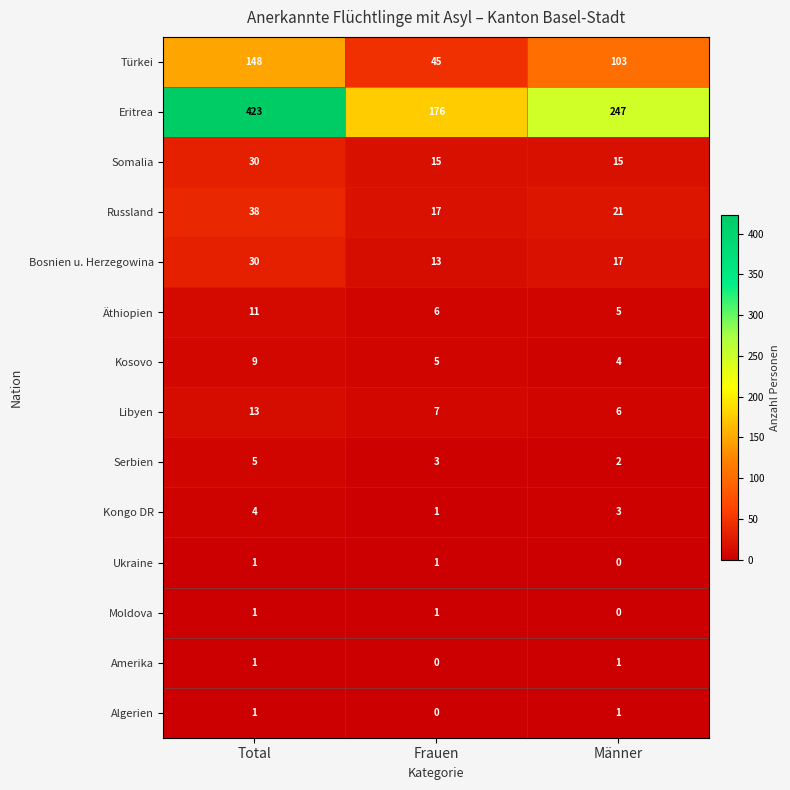

What is the difference between the maximum and minimum values in the Kongo DR series?

3